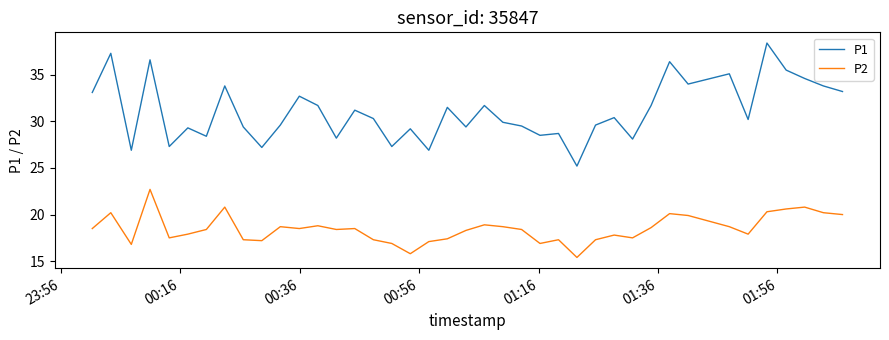

Rank the series by their average value, from highest to lowest.

P1, P2